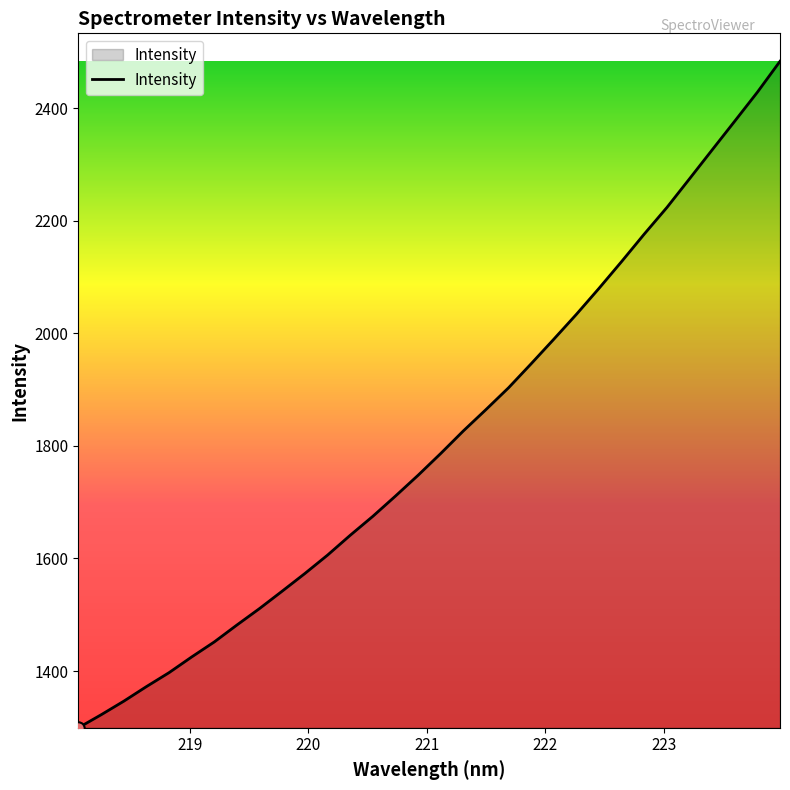

What is the minimum value shown in the chart?

1299.3